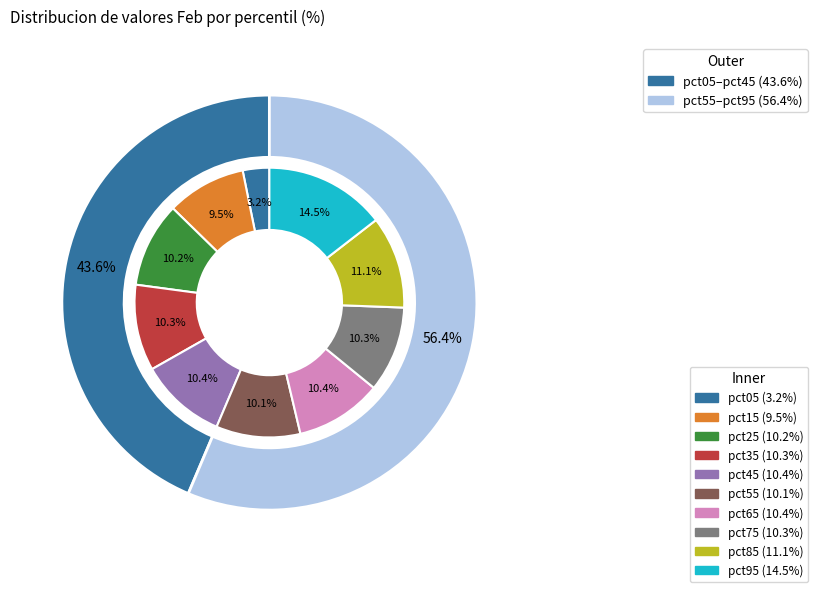

Is there any slice that represents more than half of the pie?

No